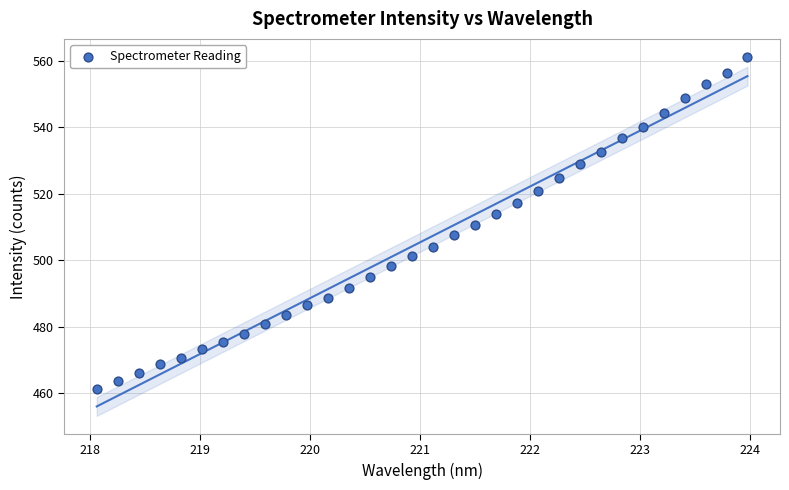

What is the range of X values (max minus min)?

5.9